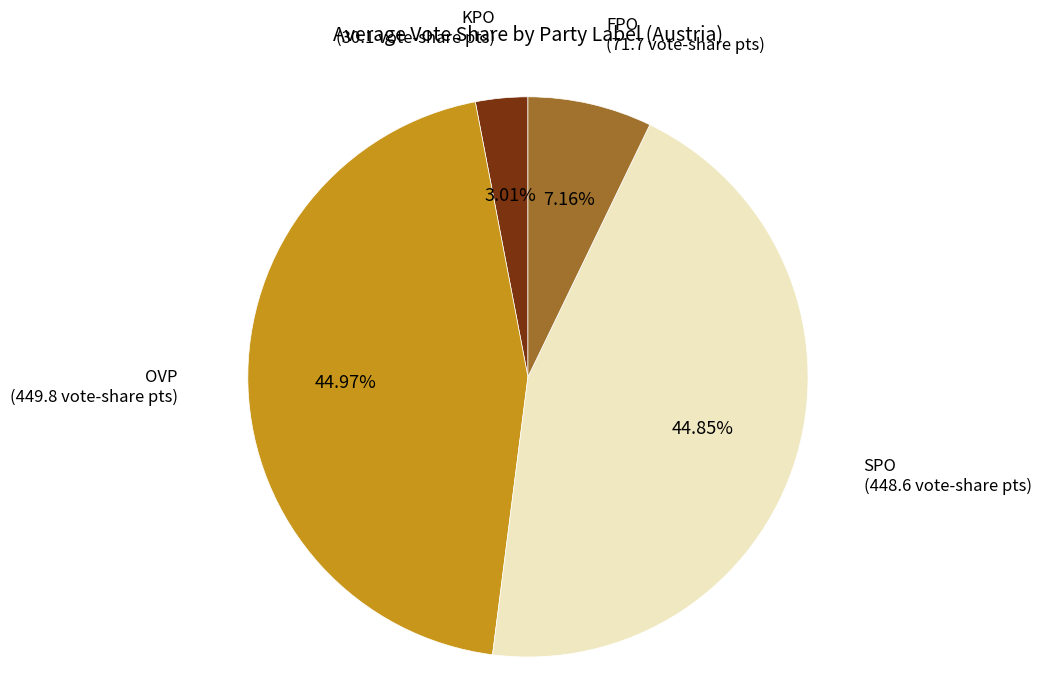

Is there any slice that represents more than half of the pie?

No